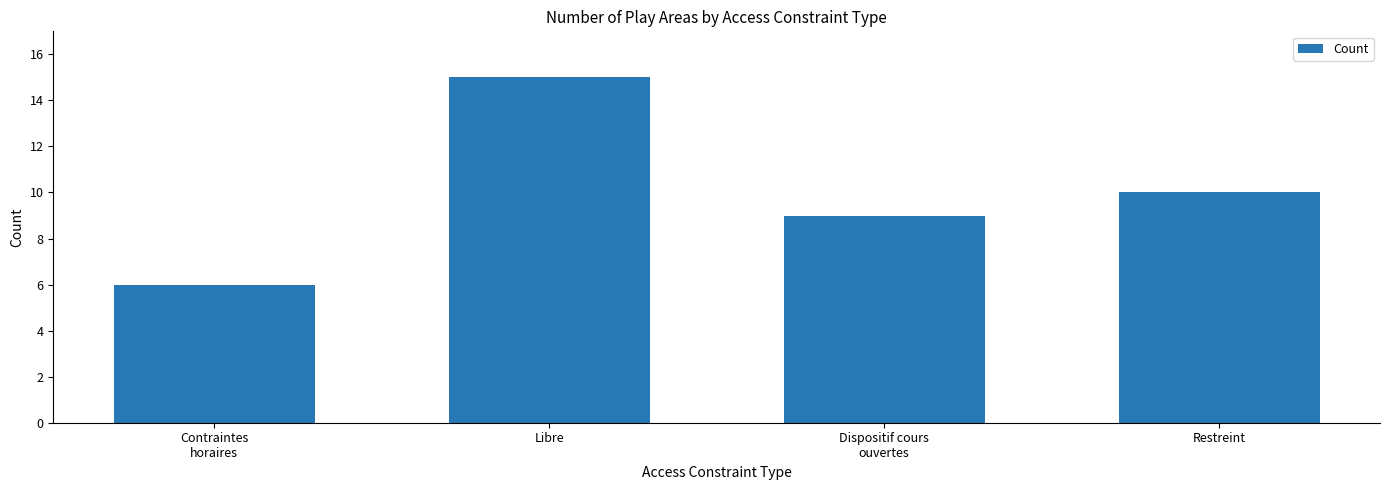

Which has a higher value, Libre or Contraintes
horaires?

Libre